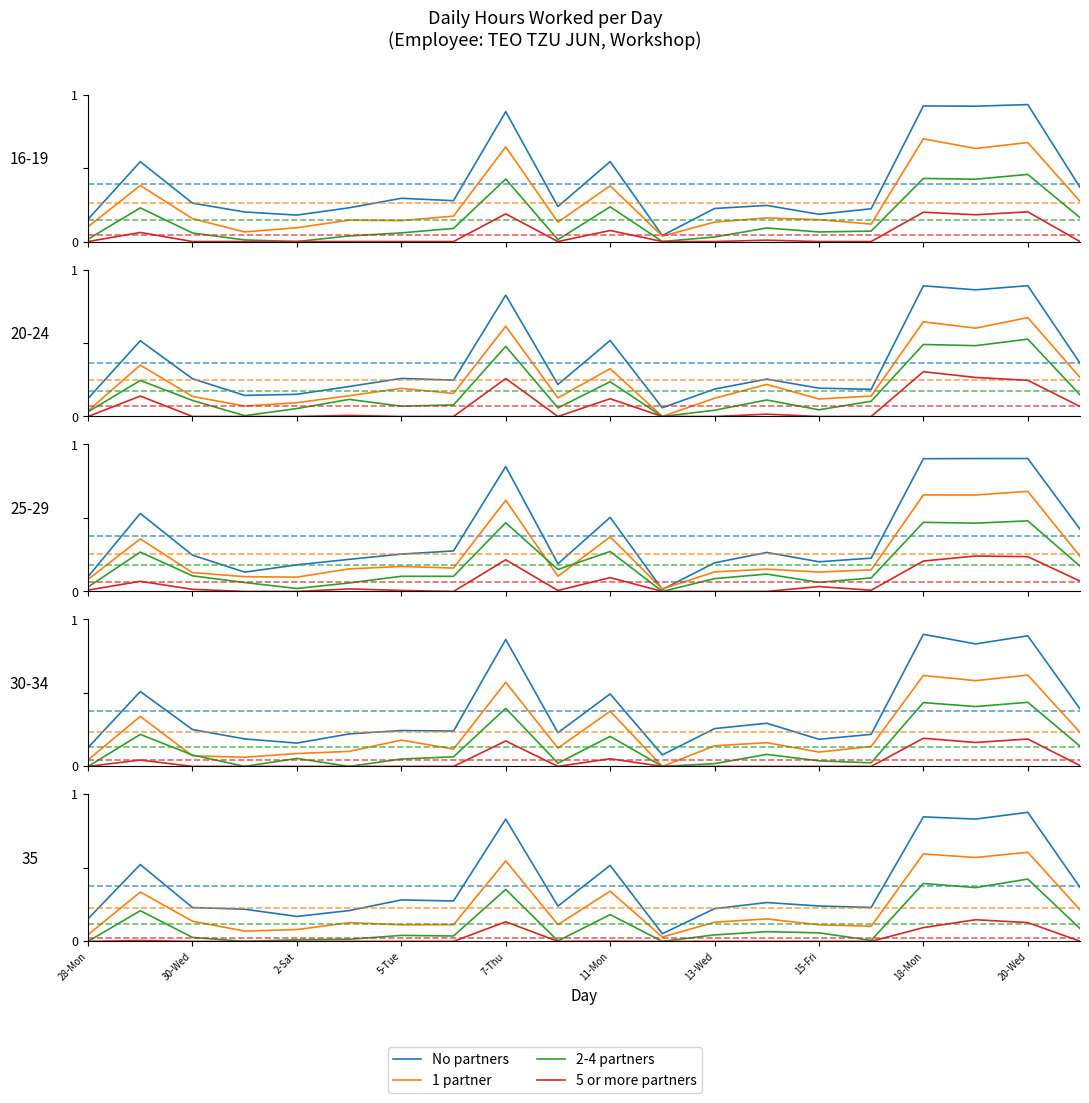

What position from the right is 2-Sat?

16